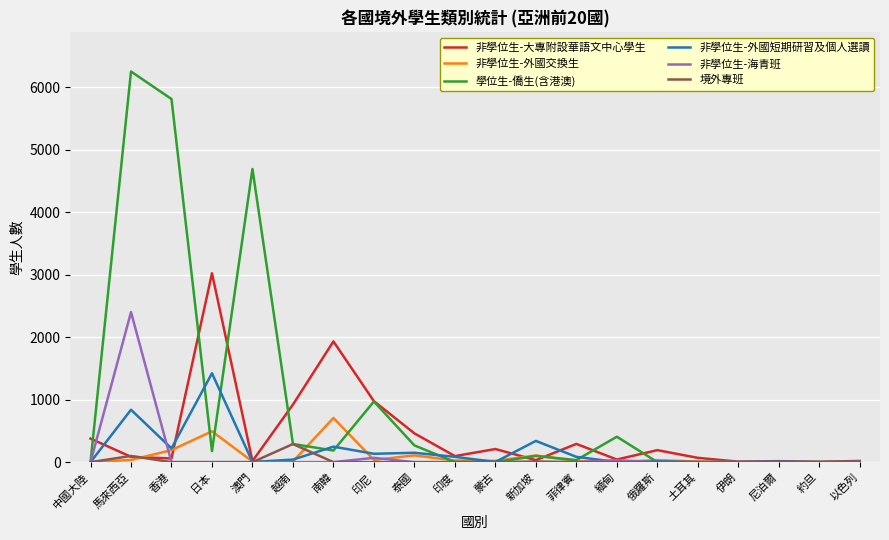

How many lines are shown in the chart?

6